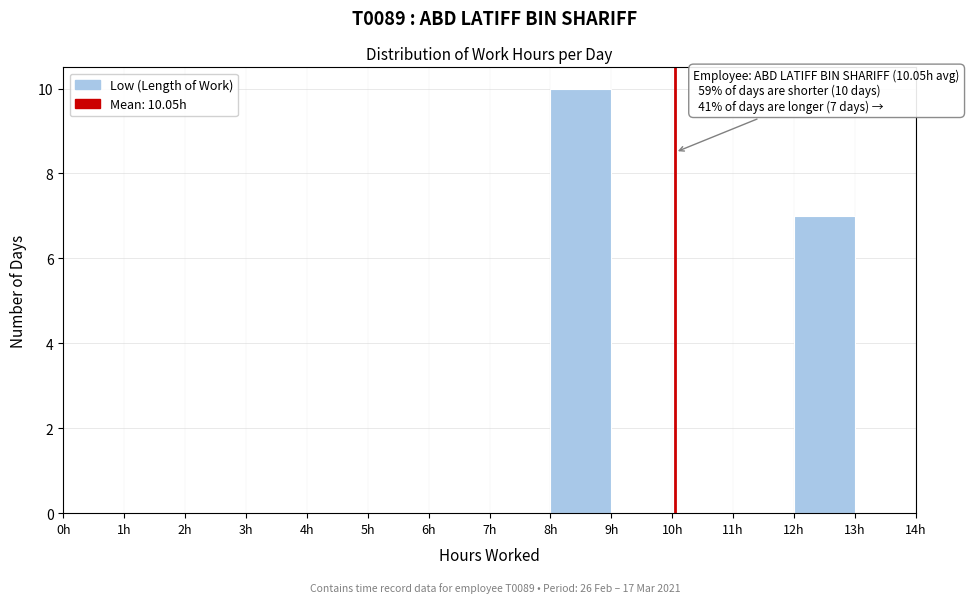

Over which range of the x-axis is the bar tallest?

8 to 9